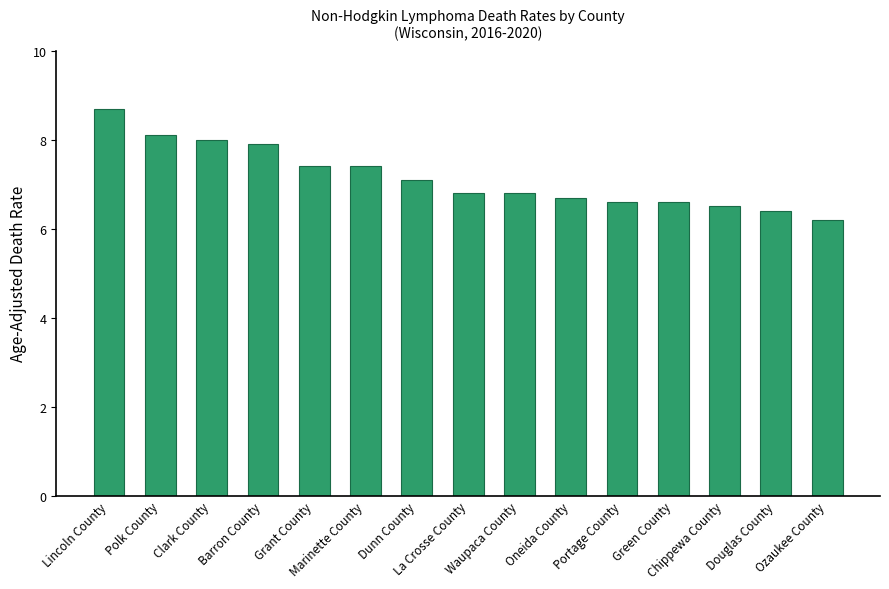

What position from the right is Barron County?

12